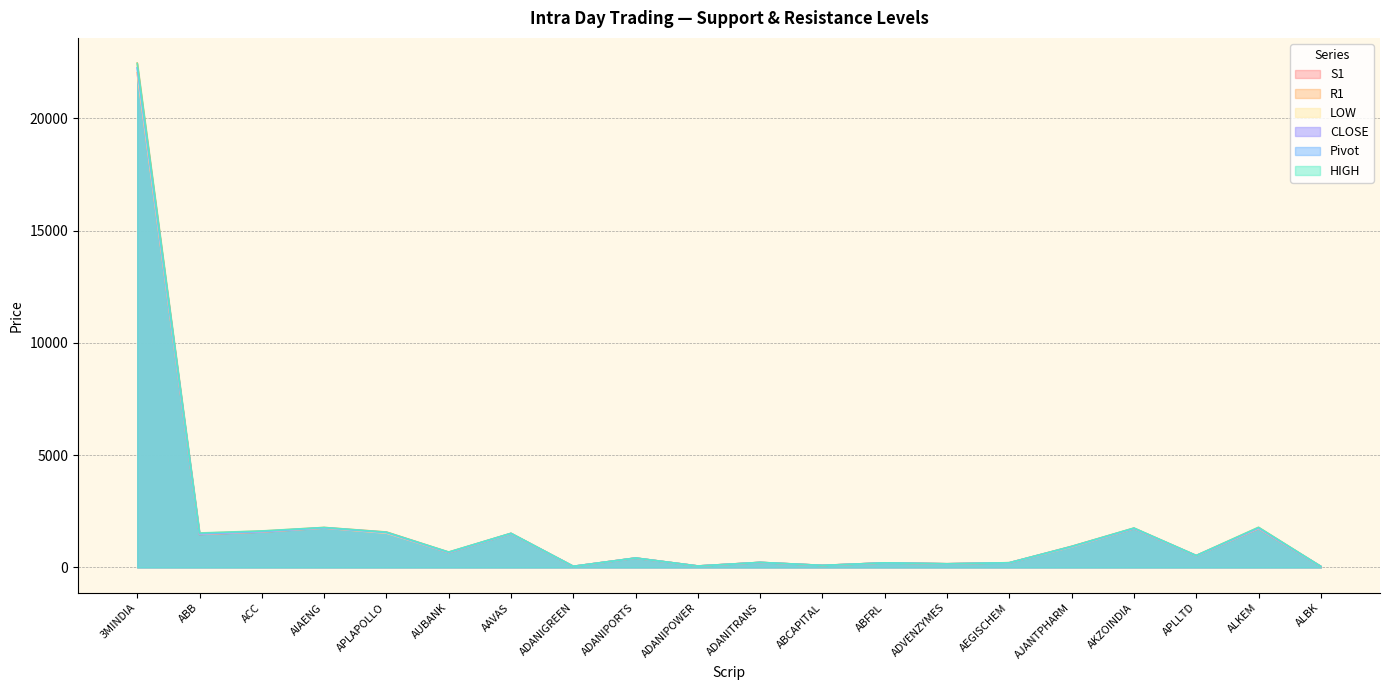

True or false: HIGH has a value of 124.8 at ABFRL.

False